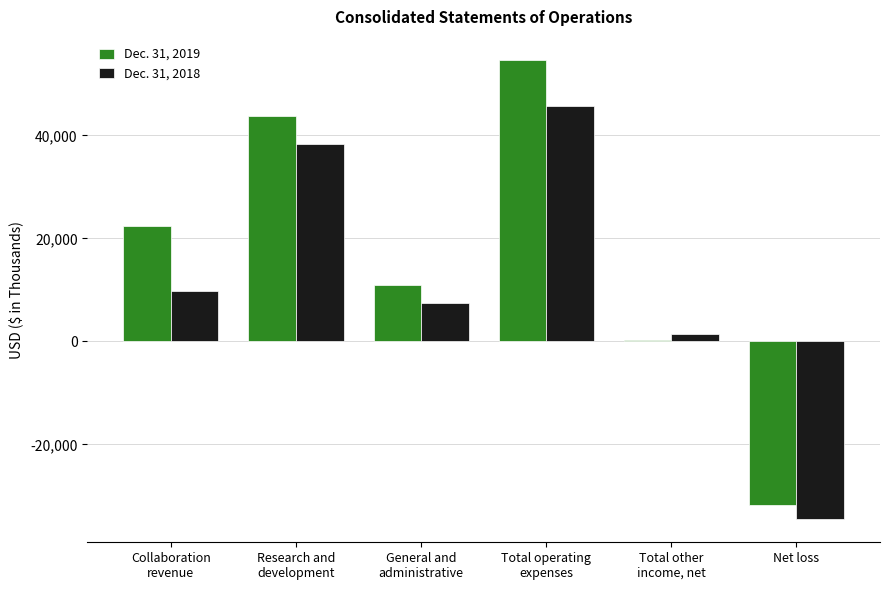

What position from the left is Total operating
expenses?

4